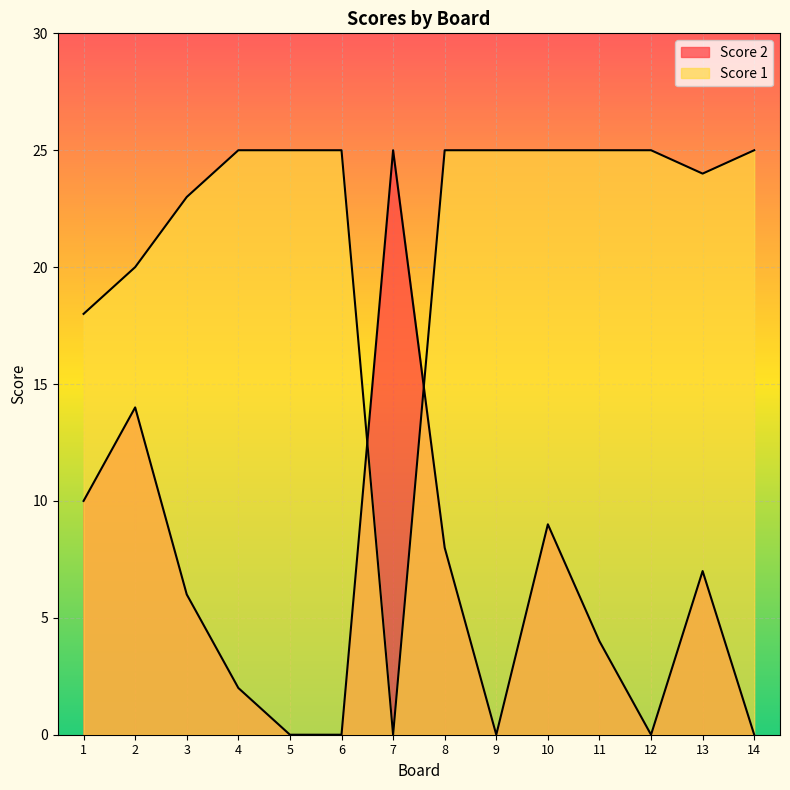

Which has a higher value, 3 or 8?

8